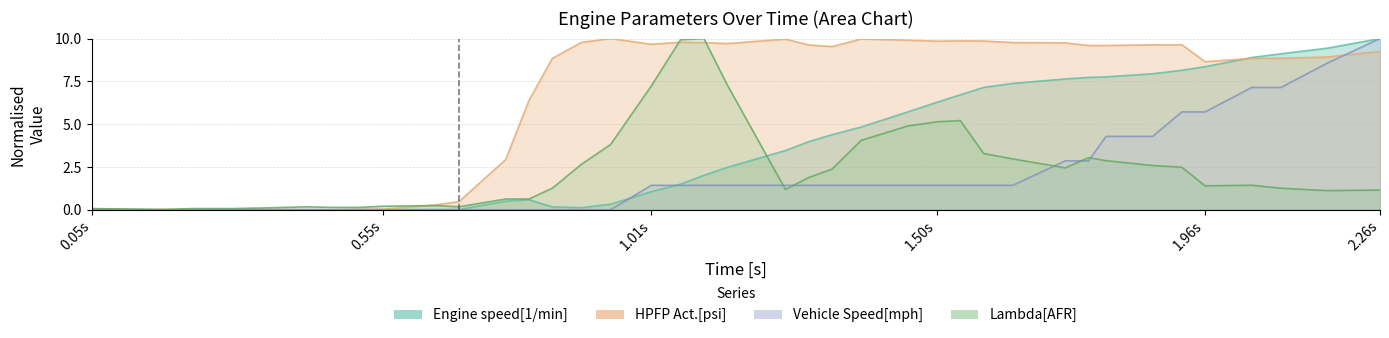

True or false: Lambda[AFR] and Vehicle Speed[mph] cross at least once.

True